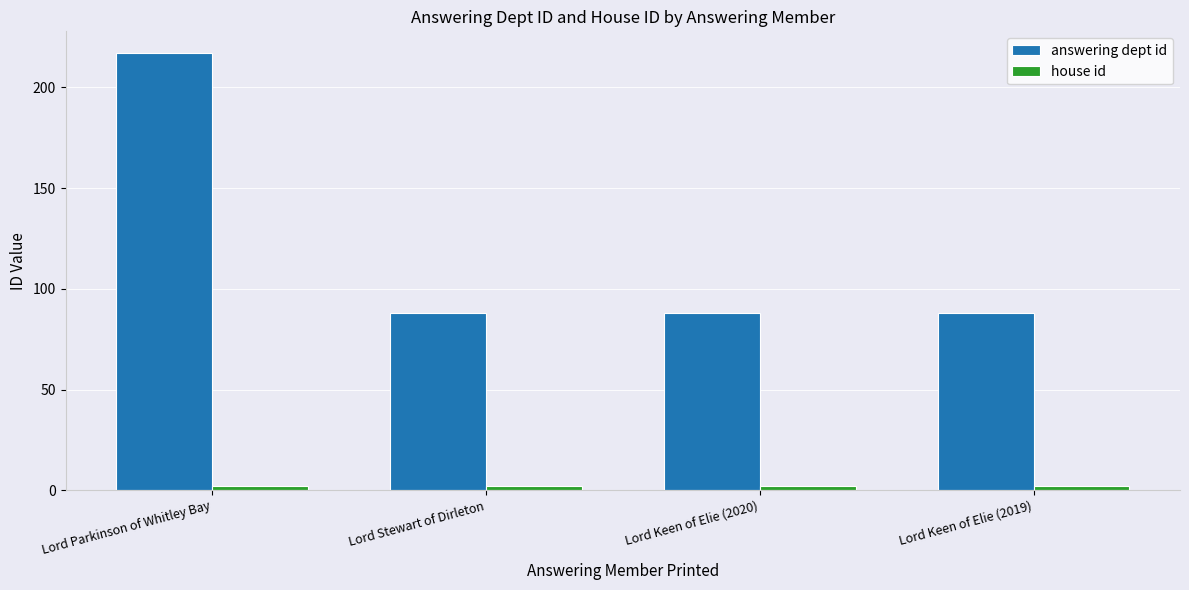

At which category does the chart reach its peak across all series?

Lord Parkinson of Whitley Bay